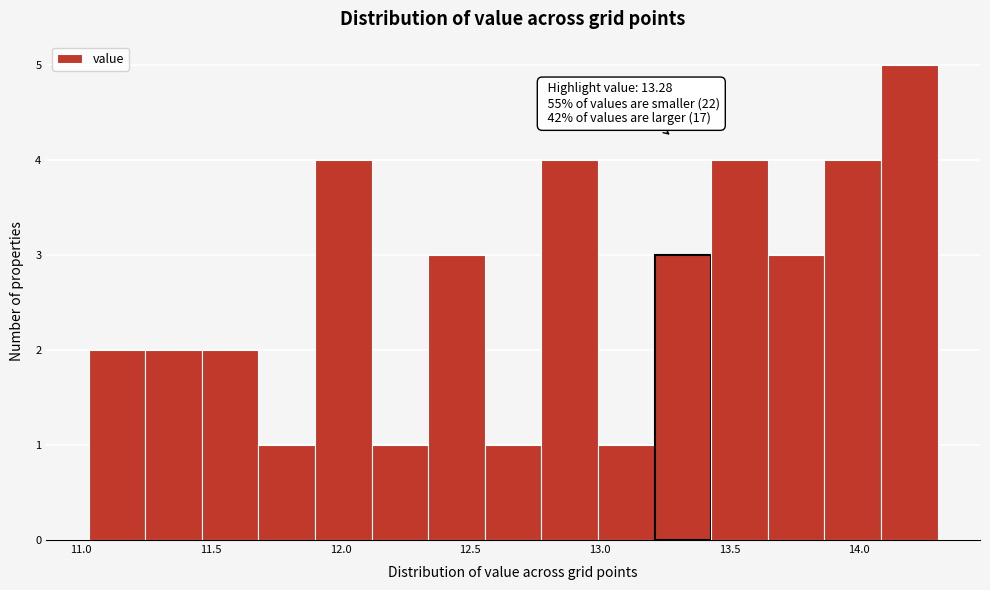

Over which range of the x-axis is the bar tallest?

14.10 to 14.30